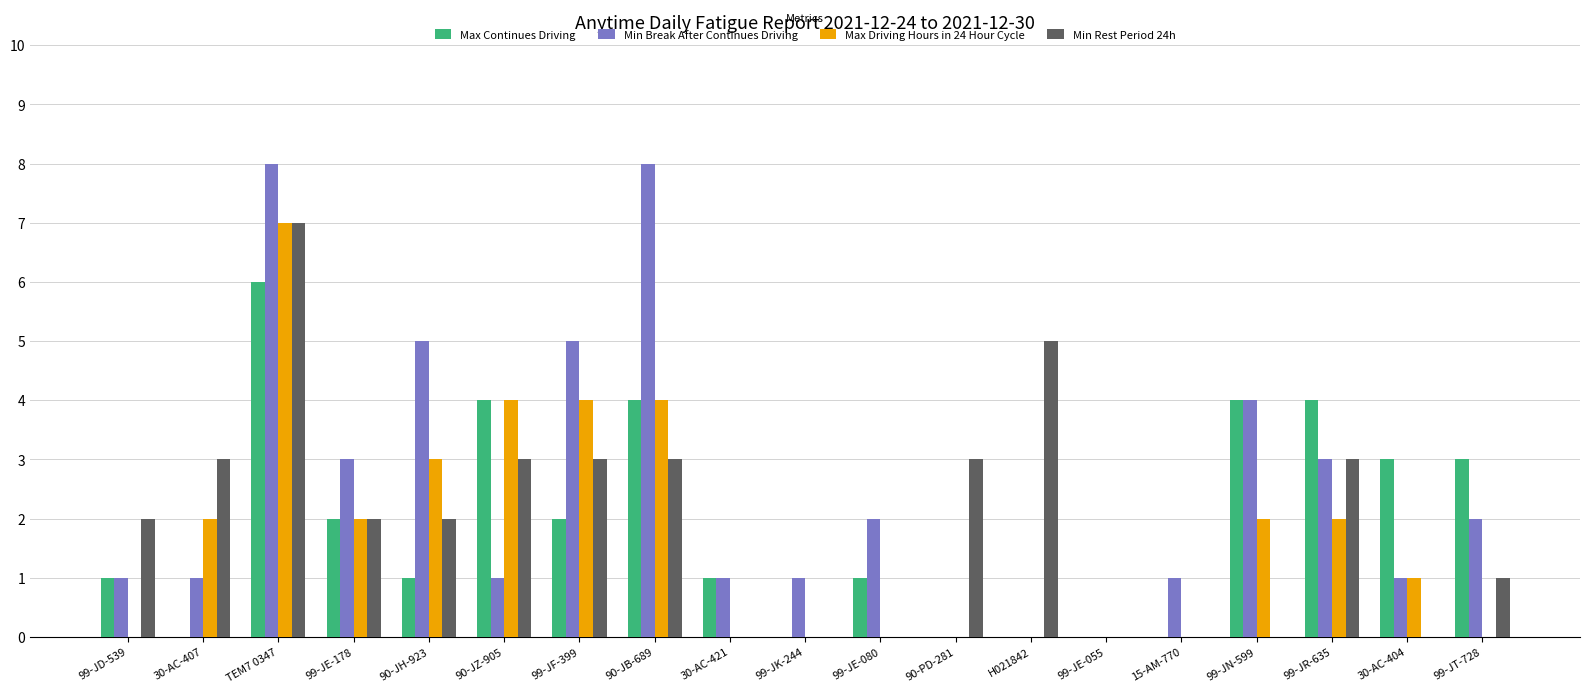

How many data points does each series have?

19